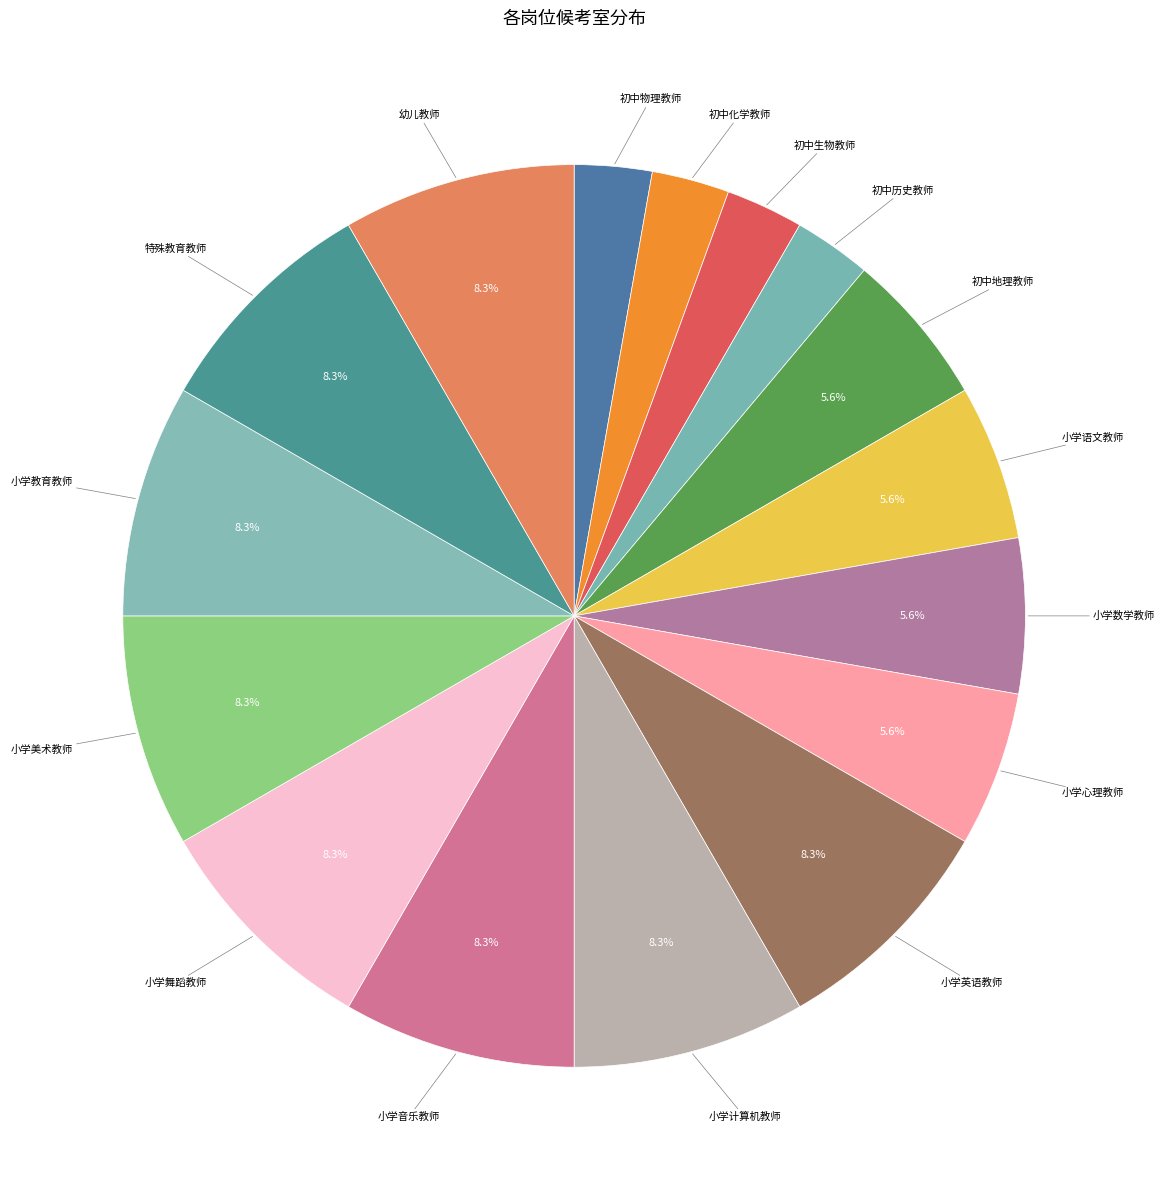

Count the number of slices in the pie.

16